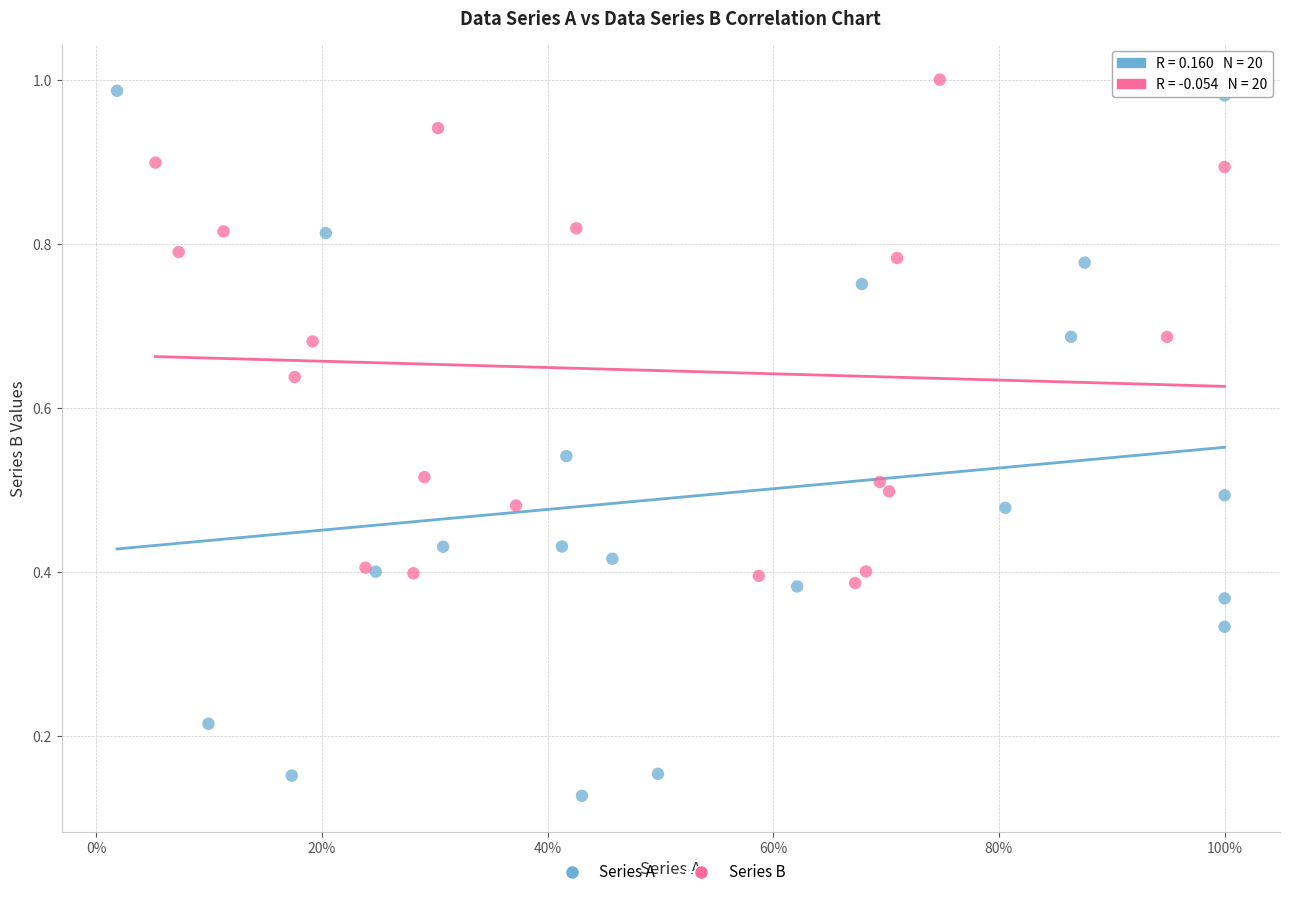

Which series has the largest Y range (max minus min)?

Series A